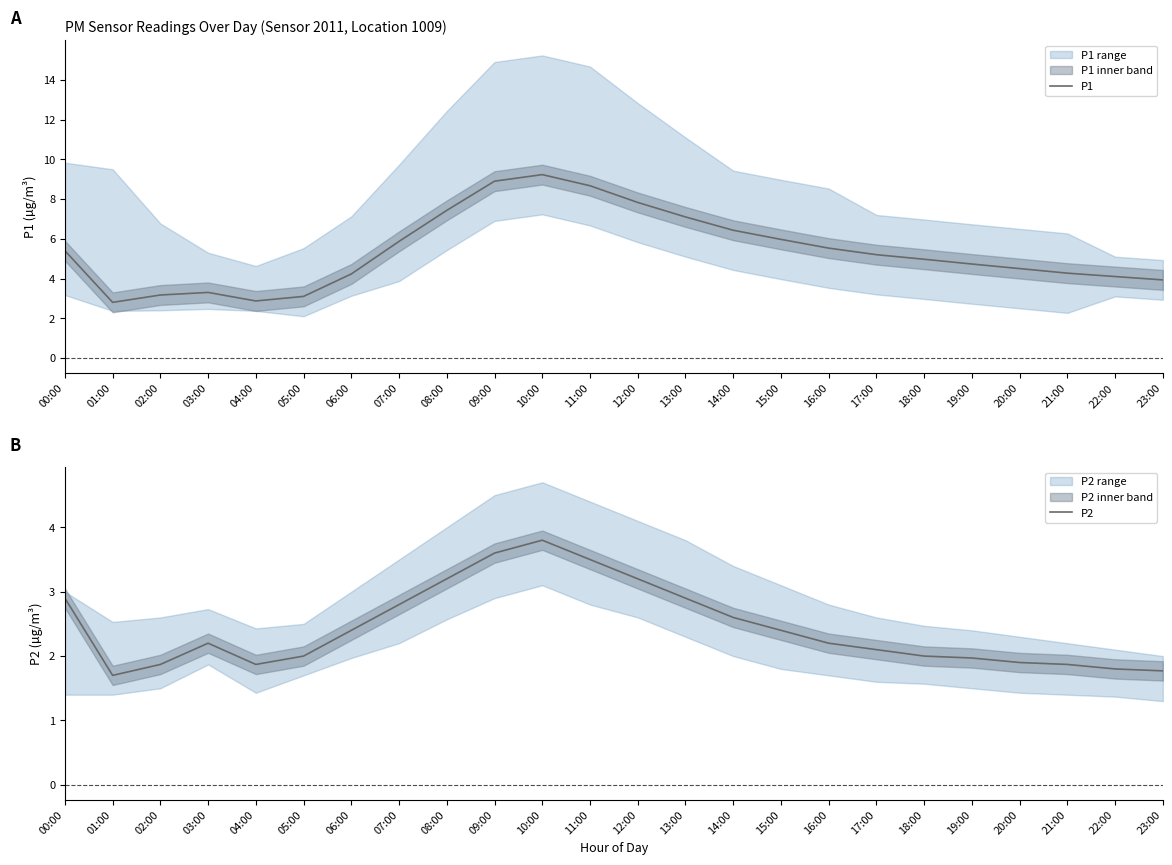

What is the sum of the P1 values at 07:00 and 06:00?

10.1